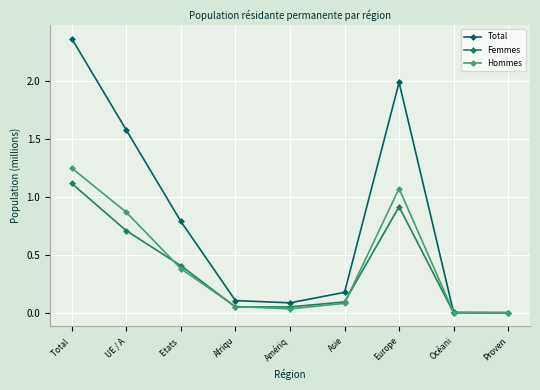

Which series has the largest range (max minus min)?

Total